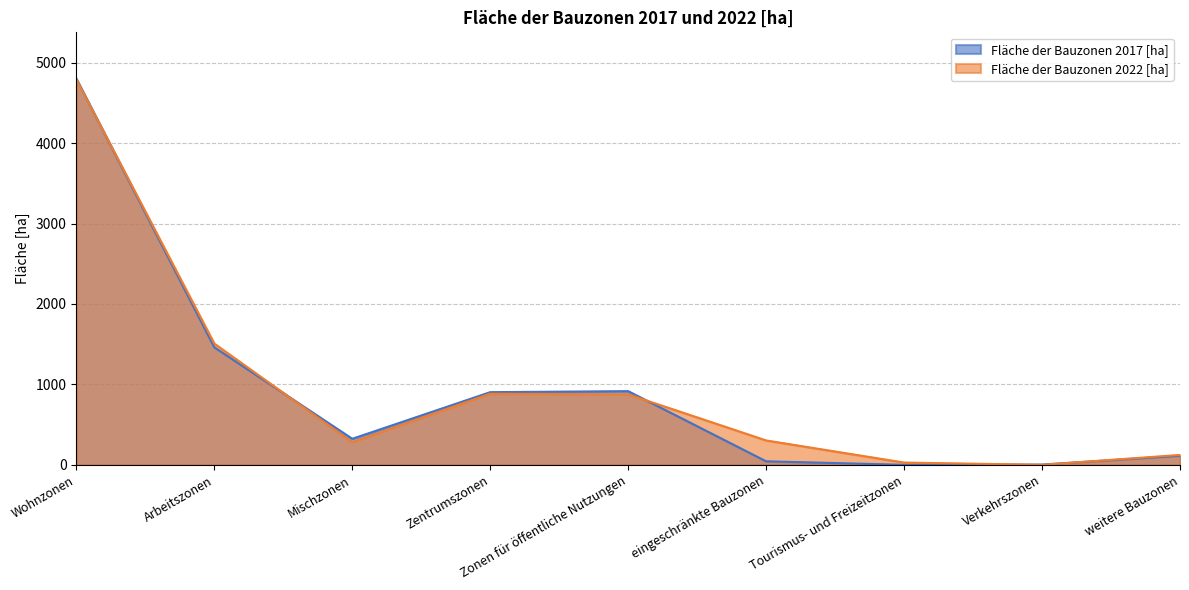

Which series has the largest range (max minus min)?

Fläche der Bauzonen 2017 [ha]